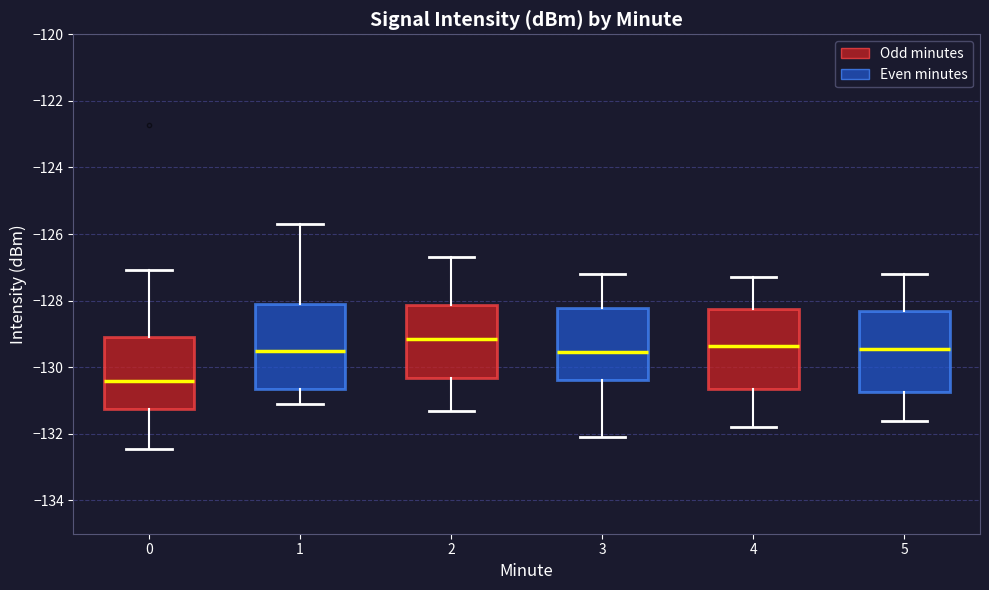

Reading left to right, transcribe this box plot: for each box, give where its median line is, the range the box spans, and where its two whiskers end, as read against the y-axis. The values are not printed on the chart, so give them approximately, as read against the axis.

0: median -130.4, box -131.2 to -129.0, whiskers -132.4 to -127.0
1: median -129.6, box -130.6 to -128.0, whiskers -131.2 to -125.6
2: median -129.2, box -130.4 to -128.2, whiskers -131.2 to -126.6
3: median -129.6, box -130.4 to -128.2, whiskers -132.0 to -127.2
4: median -129.4, box -130.6 to -128.2, whiskers -131.8 to -127.2
5: median -129.4, box -130.8 to -128.4, whiskers -131.6 to -127.2